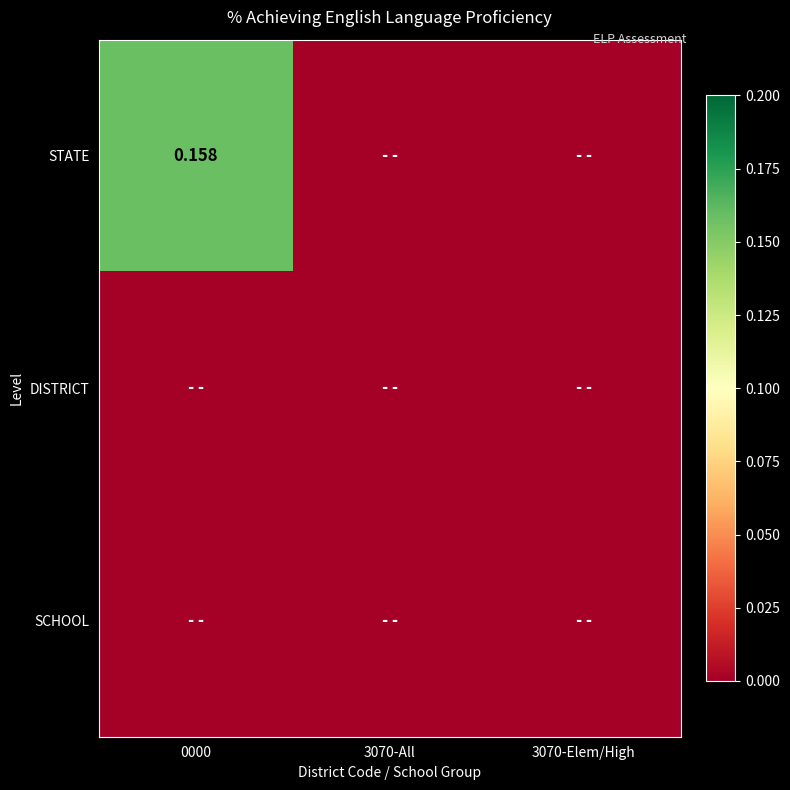

List the series in order of their peak value, lowest first.

DISTRICT, SCHOOL, STATE